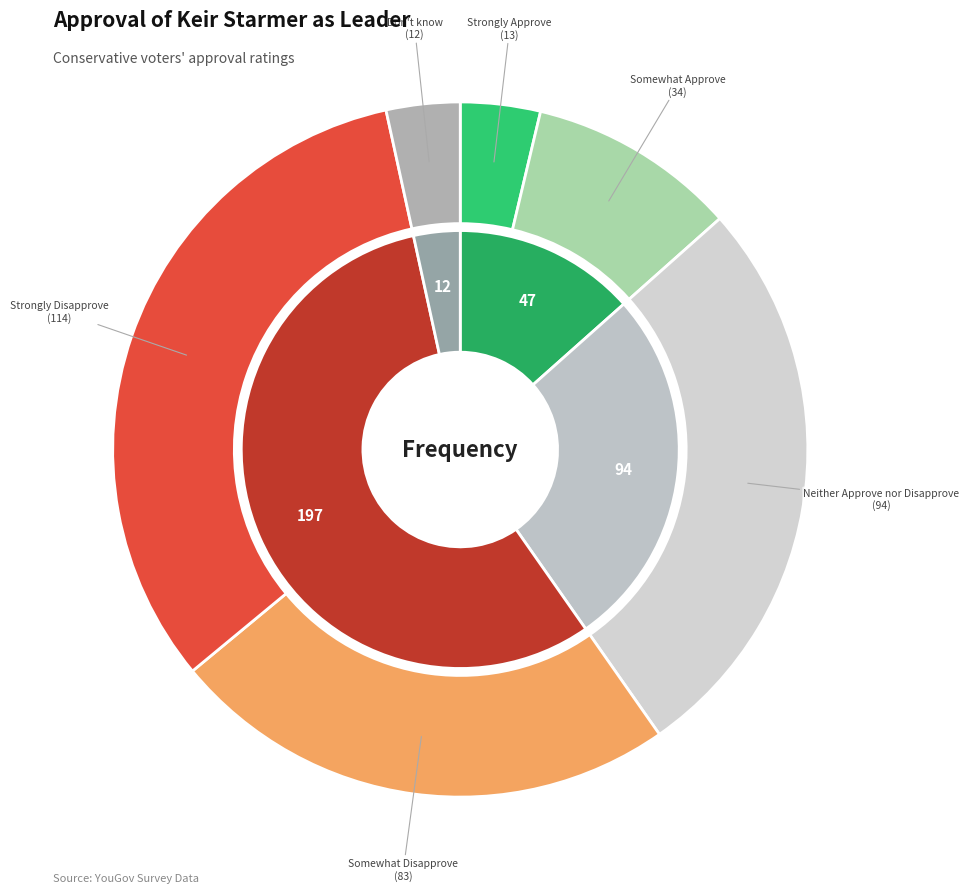

To the nearest percent, what is the combined percentage of Strongly Approve and Somewhat Disapprove?

27%